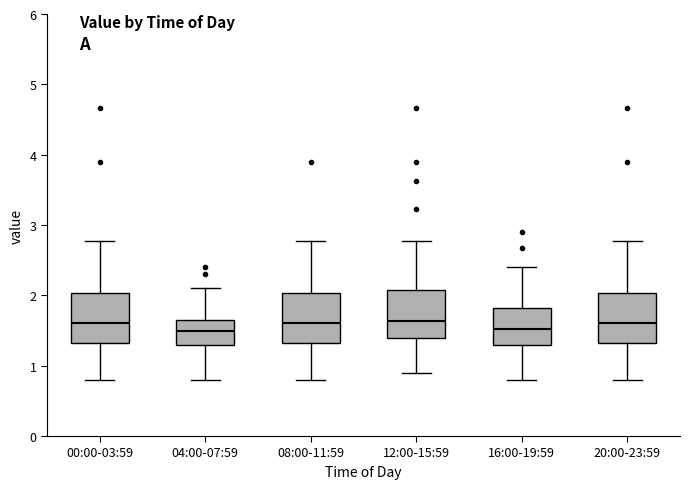

Reading left to right, read every box against the y-axis: the position of its median line, the range the box covers, and the ends of its whiskers. The values are not printed on the chart, so give them approximately, as read against the axis.

00:00-03:59: median 1.6, box 1.3 to 2.0, whiskers 0.8 to 2.8
04:00-07:59: median 1.5, box 1.3 to 1.6, whiskers 0.8 to 2.1
08:00-11:59: median 1.6, box 1.3 to 2.0, whiskers 0.8 to 2.8
12:00-15:59: median 1.6, box 1.4 to 2.1, whiskers 0.9 to 2.8
16:00-19:59: median 1.5, box 1.3 to 1.8, whiskers 0.8 to 2.4
20:00-23:59: median 1.6, box 1.3 to 2.0, whiskers 0.8 to 2.8